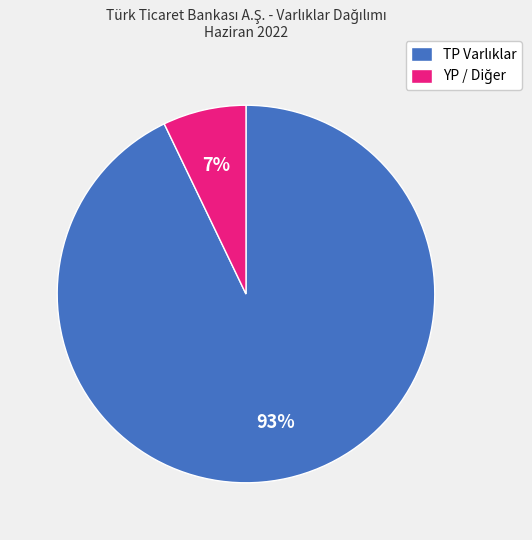

Count the number of slices in the pie.

2